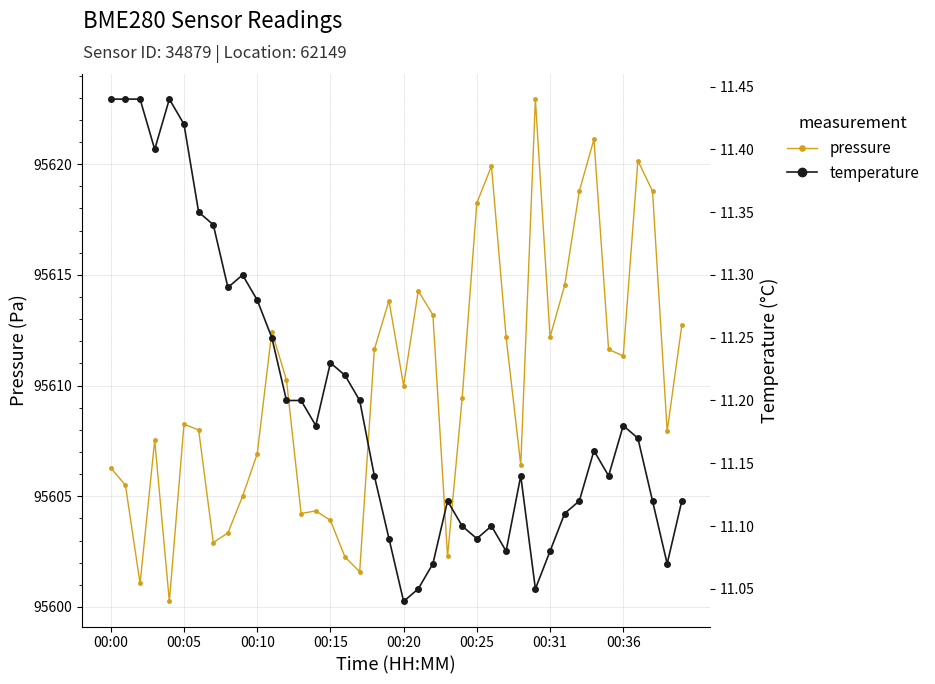

What is the maximum value for pressure?

95622.9